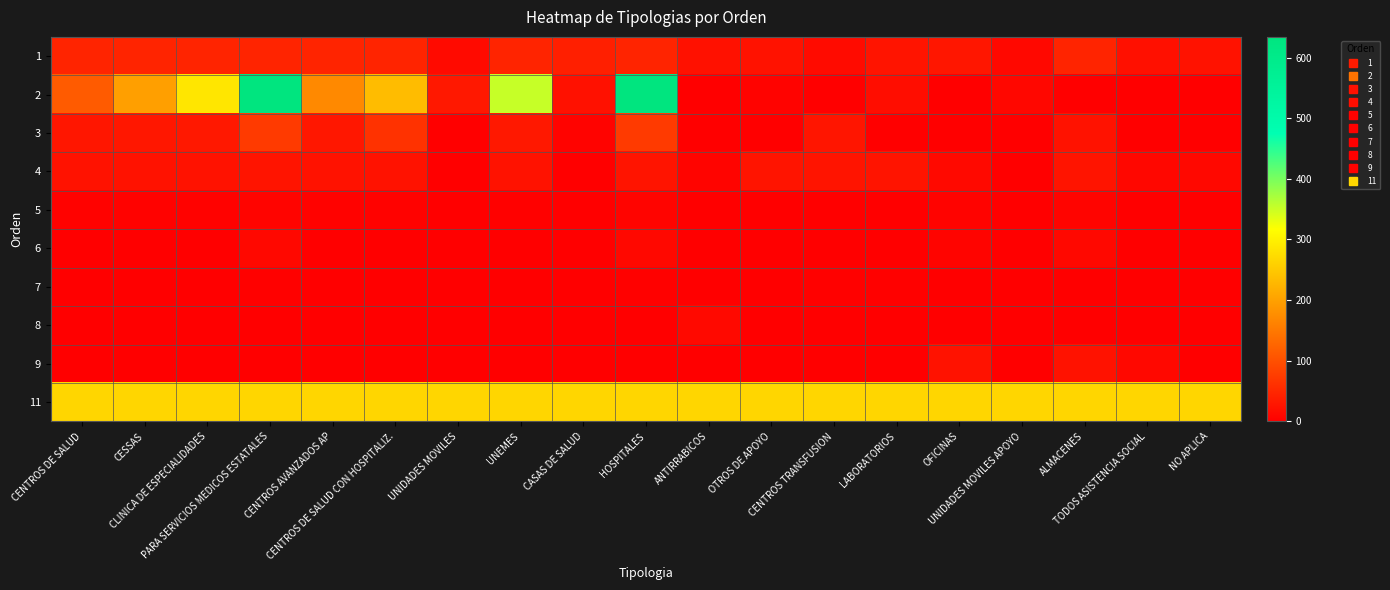

Reading right to left, transcribe all the data shown in this chart.

1: NO APLICA=24	TODOS ASISTENCIA SOCIAL=22	ALMACENES=47	UNIDADES MOVILES APOYO=12	OFICINAS=29	LABORATORIOS=27	CENTROS TRANSFUSION=16	OTROS DE APOYO=24	ANTIRRABICOS=23	HOSPITALES=47	CASAS DE SALUD=40	UNEMES=47	UNIDADES MOVILES=14	CENTROS DE SALUD CON HOSPITALIZ.=47	CENTROS AVANZADOS AP=47	PARA SERVICIOS MEDICOS ESTATALES=47	CLINICA DE ESPECIALIDADES=47	CESSAS=47	CENTROS DE SALUD=47
2: NO APLICA=0	TODOS ASISTENCIA SOCIAL=0	ALMACENES=0	UNIDADES MOVILES APOYO=11	OFICINAS=0	LABORATORIOS=18	CENTROS TRANSFUSION=0	OTROS DE APOYO=5	ANTIRRABICOS=0	HOSPITALES=634	CASAS DE SALUD=23	UNEMES=352	UNIDADES MOVILES=32	CENTROS DE SALUD CON HOSPITALIZ.=235	CENTROS AVANZADOS AP=172	PARA SERVICIOS MEDICOS ESTATALES=634	CLINICA DE ESPECIALIDADES=287	CESSAS=199	CENTROS DE SALUD=115
3: NO APLICA=0	TODOS ASISTENCIA SOCIAL=0	ALMACENES=24	UNIDADES MOVILES APOYO=0	OFICINAS=0	LABORATORIOS=0	CENTROS TRANSFUSION=28	OTROS DE APOYO=0	ANTIRRABICOS=0	HOSPITALES=74	CASAS DE SALUD=5	UNEMES=31	UNIDADES MOVILES=0	CENTROS DE SALUD CON HOSPITALIZ.=64	CENTROS AVANZADOS AP=30	PARA SERVICIOS MEDICOS ESTATALES=74	CLINICA DE ESPECIALIDADES=31	CESSAS=30	CENTROS DE SALUD=29
4: NO APLICA=12	TODOS ASISTENCIA SOCIAL=11	ALMACENES=27	UNIDADES MOVILES APOYO=1	OFICINAS=13	LABORATORIOS=27	CENTROS TRANSFUSION=27	OTROS DE APOYO=27	ANTIRRABICOS=7	HOSPITALES=27	CASAS DE SALUD=0	UNEMES=24	UNIDADES MOVILES=0	CENTROS DE SALUD CON HOSPITALIZ.=24	CENTROS AVANZADOS AP=24	PARA SERVICIOS MEDICOS ESTATALES=27	CLINICA DE ESPECIALIDADES=24	CESSAS=24	CENTROS DE SALUD=24
5: NO APLICA=0	TODOS ASISTENCIA SOCIAL=0	ALMACENES=7	UNIDADES MOVILES APOYO=0	OFICINAS=5	LABORATORIOS=2	CENTROS TRANSFUSION=0	OTROS DE APOYO=2	ANTIRRABICOS=0	HOSPITALES=7	CASAS DE SALUD=0	UNEMES=3	UNIDADES MOVILES=0	CENTROS DE SALUD CON HOSPITALIZ.=4	CENTROS AVANZADOS AP=4	PARA SERVICIOS MEDICOS ESTATALES=7	CLINICA DE ESPECIALIDADES=4	CESSAS=4	CENTROS DE SALUD=4
6: NO APLICA=0	TODOS ASISTENCIA SOCIAL=0	ALMACENES=12	UNIDADES MOVILES APOYO=0	OFICINAS=7	LABORATORIOS=0	CENTROS TRANSFUSION=0	OTROS DE APOYO=0	ANTIRRABICOS=0	HOSPITALES=12	CASAS DE SALUD=0	UNEMES=0	UNIDADES MOVILES=0	CENTROS DE SALUD CON HOSPITALIZ.=0	CENTROS AVANZADOS AP=0	PARA SERVICIOS MEDICOS ESTATALES=12	CLINICA DE ESPECIALIDADES=0	CESSAS=0	CENTROS DE SALUD=0
7: NO APLICA=0	TODOS ASISTENCIA SOCIAL=0	ALMACENES=0	UNIDADES MOVILES APOYO=0	OFICINAS=0	LABORATORIOS=3	CENTROS TRANSFUSION=3	OTROS DE APOYO=0	ANTIRRABICOS=0	HOSPITALES=3	CASAS DE SALUD=0	UNEMES=0	UNIDADES MOVILES=0	CENTROS DE SALUD CON HOSPITALIZ.=0	CENTROS AVANZADOS AP=0	PARA SERVICIOS MEDICOS ESTATALES=3	CLINICA DE ESPECIALIDADES=0	CESSAS=0	CENTROS DE SALUD=0
8: NO APLICA=0	TODOS ASISTENCIA SOCIAL=0	ALMACENES=0	UNIDADES MOVILES APOYO=0	OFICINAS=0	LABORATORIOS=0	CENTROS TRANSFUSION=0	OTROS DE APOYO=0	ANTIRRABICOS=13	HOSPITALES=0	CASAS DE SALUD=0	UNEMES=0	UNIDADES MOVILES=0	CENTROS DE SALUD CON HOSPITALIZ.=0	CENTROS AVANZADOS AP=0	PARA SERVICIOS MEDICOS ESTATALES=0	CLINICA DE ESPECIALIDADES=0	CESSAS=0	CENTROS DE SALUD=0
9: NO APLICA=0	TODOS ASISTENCIA SOCIAL=12	ALMACENES=24	UNIDADES MOVILES APOYO=0	OFICINAS=24	LABORATORIOS=0	CENTROS TRANSFUSION=0	OTROS DE APOYO=0	ANTIRRABICOS=0	HOSPITALES=0	CASAS DE SALUD=0	UNEMES=0	UNIDADES MOVILES=0	CENTROS DE SALUD CON HOSPITALIZ.=0	CENTROS AVANZADOS AP=0	PARA SERVICIOS MEDICOS ESTATALES=0	CLINICA DE ESPECIALIDADES=0	CESSAS=0	CENTROS DE SALUD=0
11: NO APLICA=267	TODOS ASISTENCIA SOCIAL=267	ALMACENES=267	UNIDADES MOVILES APOYO=267	OFICINAS=267	LABORATORIOS=267	CENTROS TRANSFUSION=267	OTROS DE APOYO=267	ANTIRRABICOS=267	HOSPITALES=267	CASAS DE SALUD=267	UNEMES=267	UNIDADES MOVILES=267	CENTROS DE SALUD CON HOSPITALIZ.=267	CENTROS AVANZADOS AP=267	PARA SERVICIOS MEDICOS ESTATALES=267	CLINICA DE ESPECIALIDADES=267	CESSAS=267	CENTROS DE SALUD=267